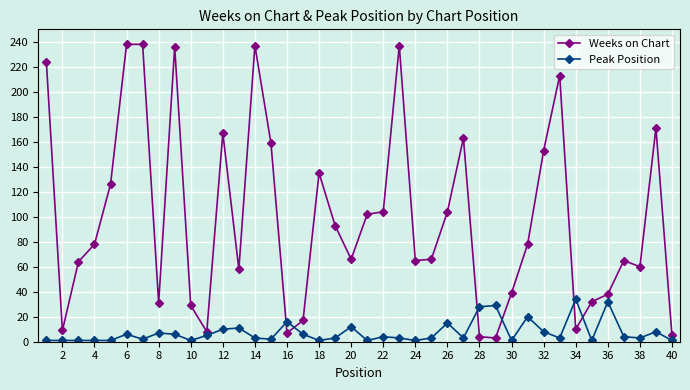

What is the sum of all Peak Position values?

298